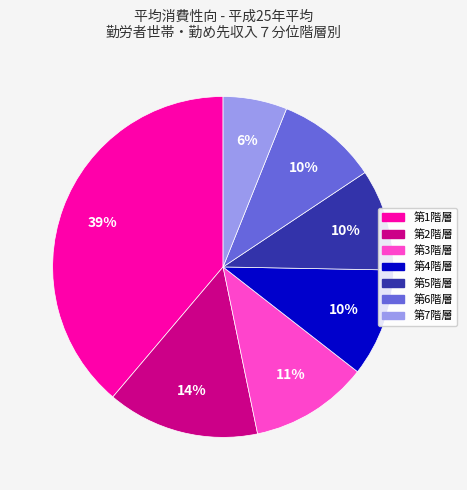

To the nearest percent, what is the combined percentage of 第4階層 and 第7階層?

16%